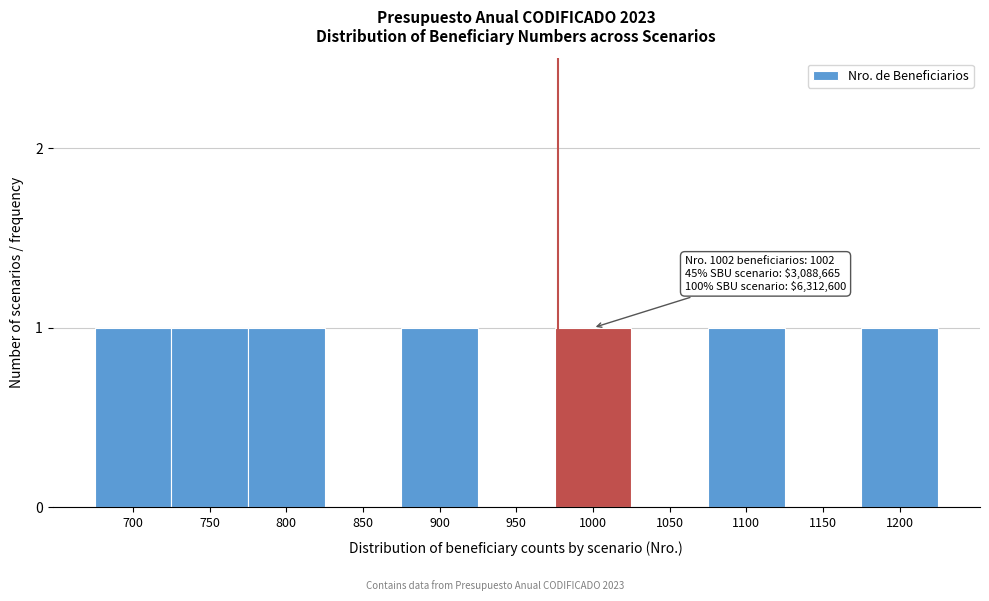

Reading right to left, extract all data points from this chart.

1200=1	1150=0	1100=1	1050=0	1000=1	950=0	900=1	850=0	800=1	750=1	700=1